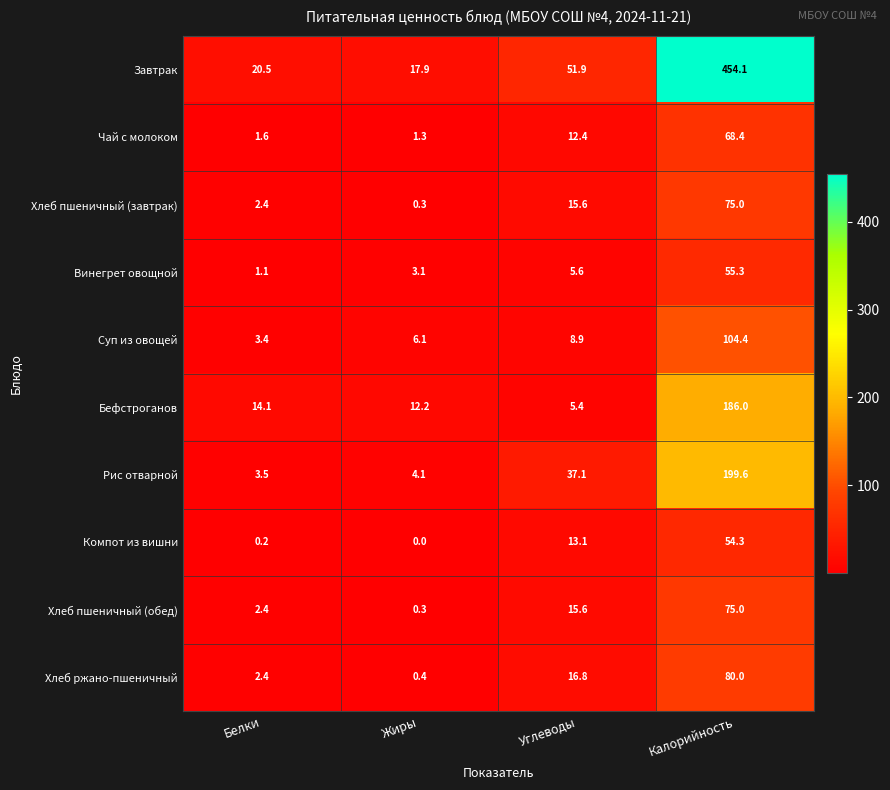

How many values in the Завтрак series exceed 51?

2